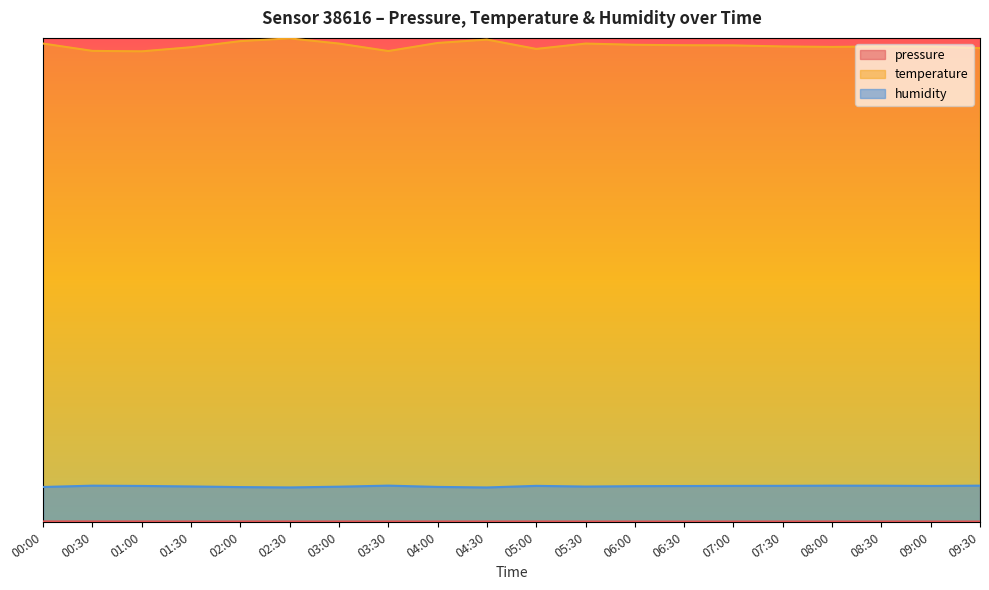

At which label is pressure closest to 101038?

02:30